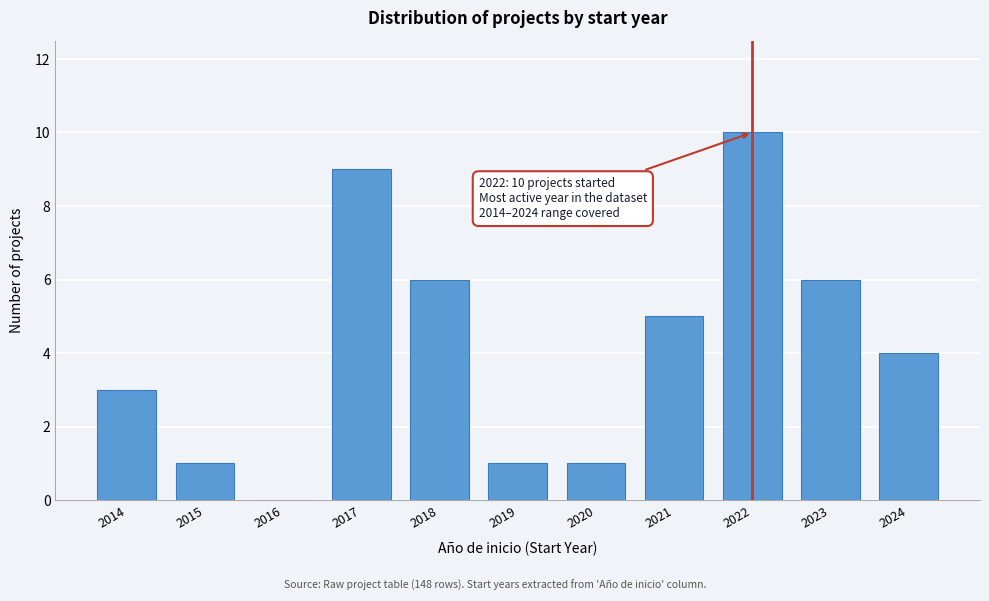

Reading left to right, extract all data points from this chart.

2014=3	2015=1	2016=0	2017=9	2018=6	2019=1	2020=1	2021=5	2022=10	2023=6	2024=4